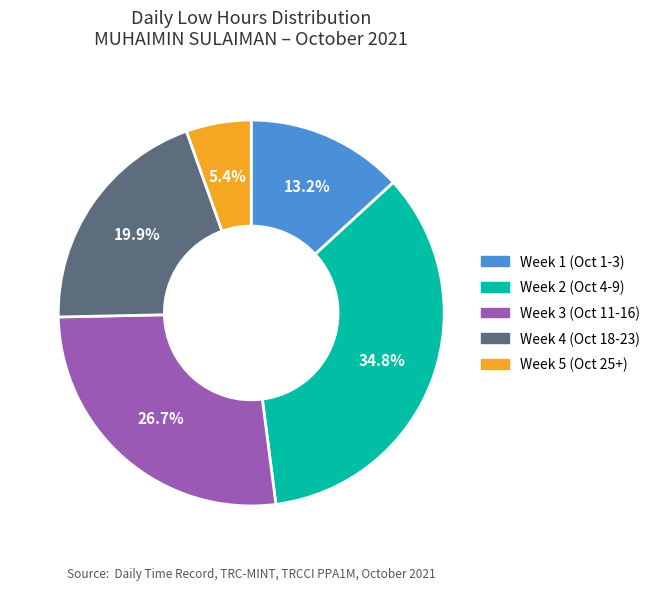

How many slices are in this pie chart?

5